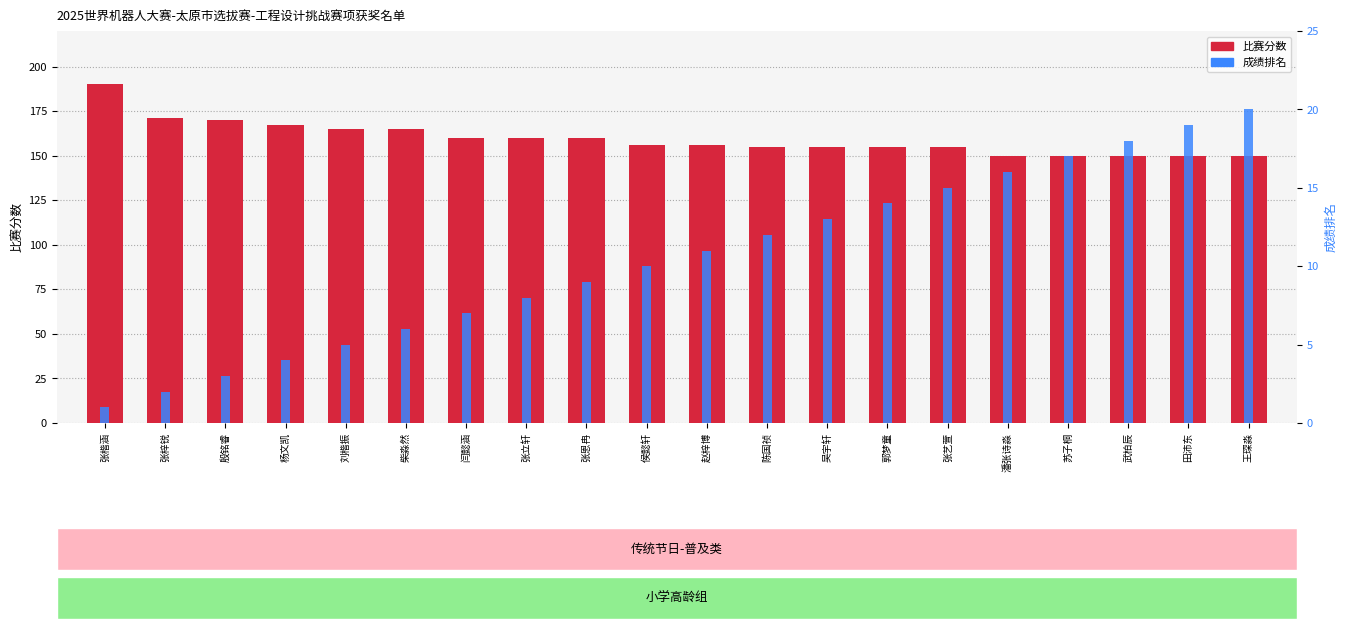

What is the approximate value of 成绩排名 at 杨文凯?

4